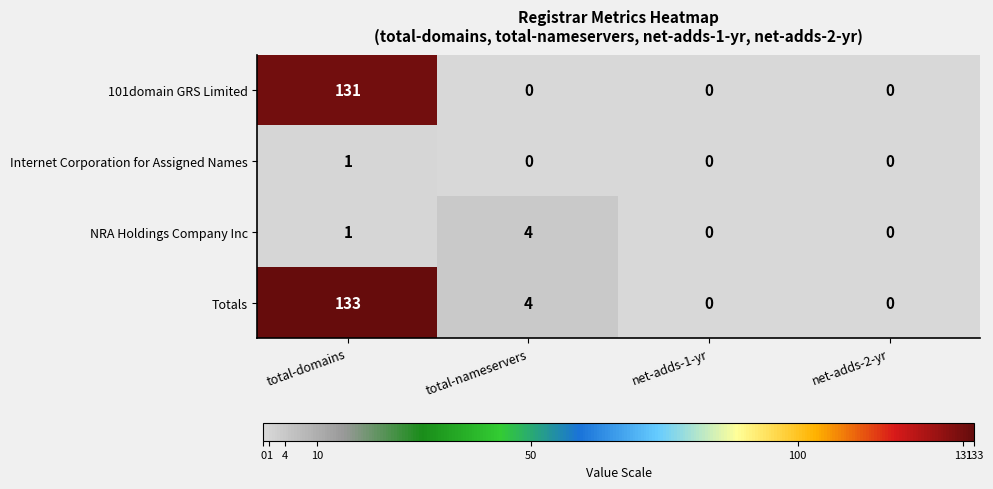

Reading left to right, transcribe all the data shown in this chart.

101domain GRS Limited: 131	0	0	0
Internet Corporation for Assigned Names: 1	0	0	0
NRA Holdings Company Inc: 1	4	0	0
Totals: 133	4	0	0